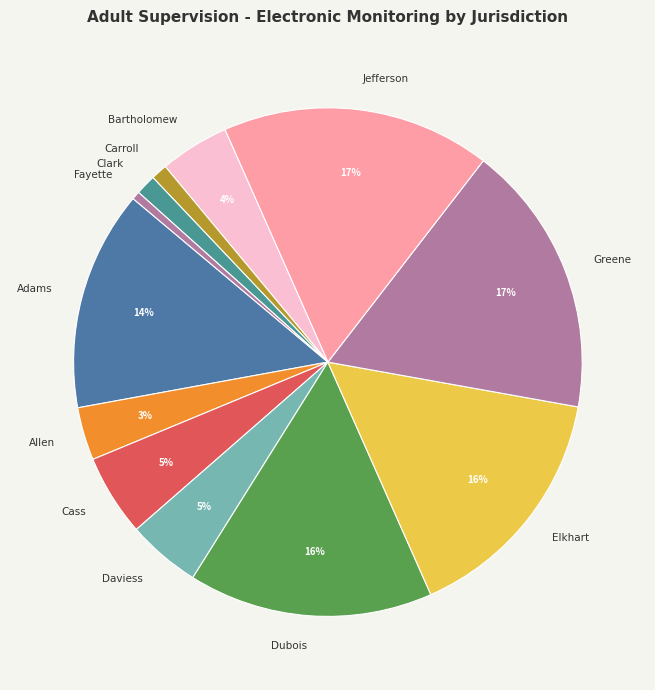

True or false: Fayette accounts for 1% of the total.

True